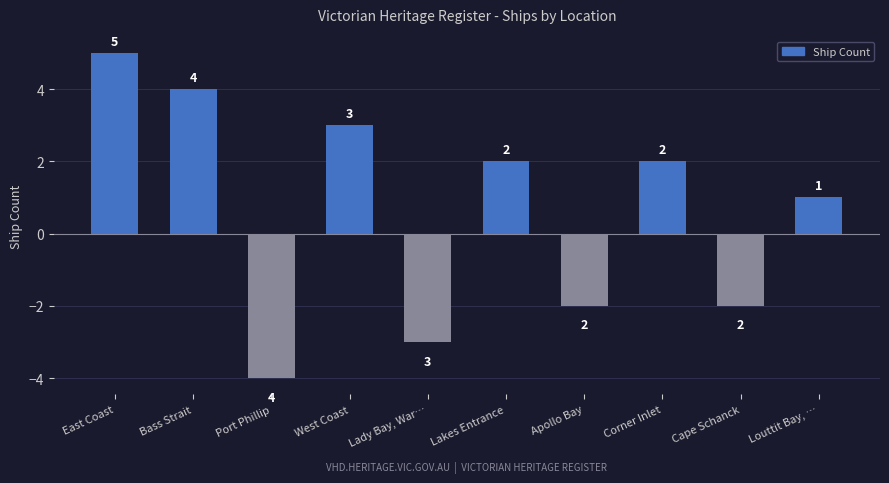

Reading left to right, transcribe all the data shown in this chart.

East Coast=5	Bass Strait=4	Port Phillip=-4	West Coast=3	Lady Bay, War…=-3	Lakes Entrance=2	Apollo Bay=-2	Corner Inlet=2	Cape Schanck=-2	Louttit Bay, …=1